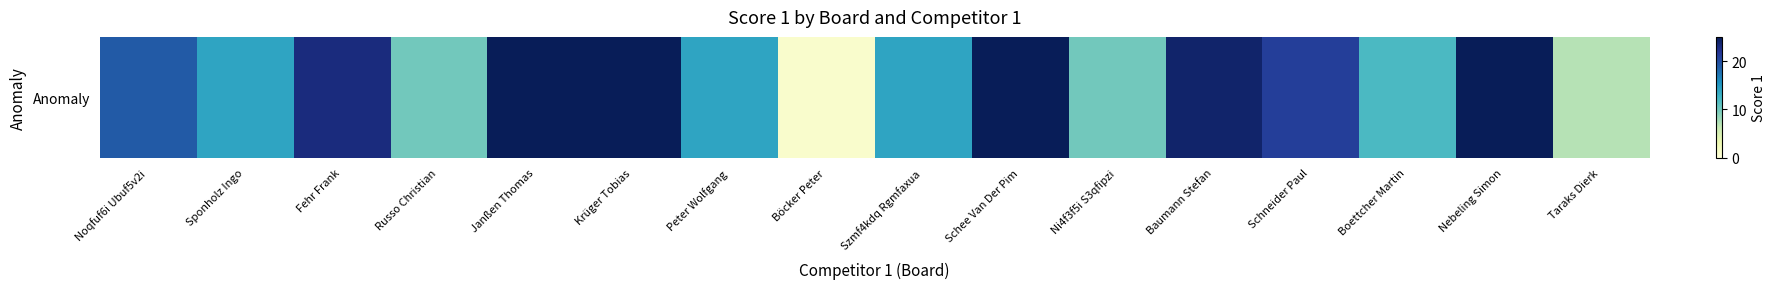

The chart shows a value of 33 at Nebeling Simon. True or false?

False